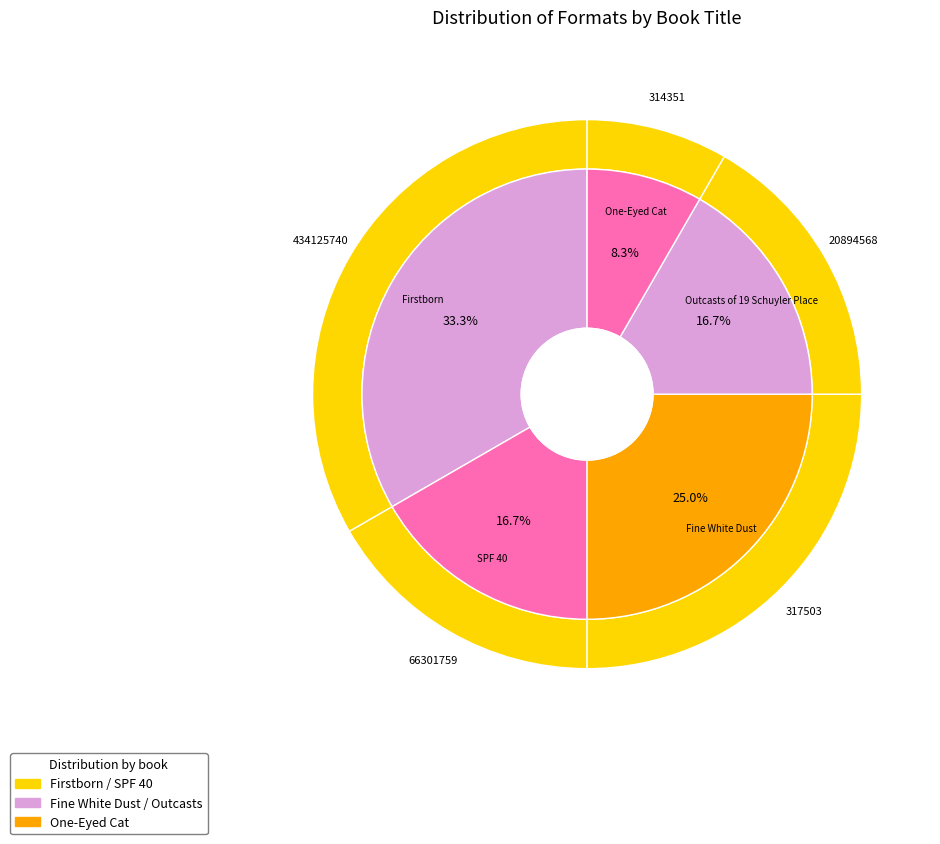

To the nearest percent, what is the difference between the largest and smallest slice percentages?

25%